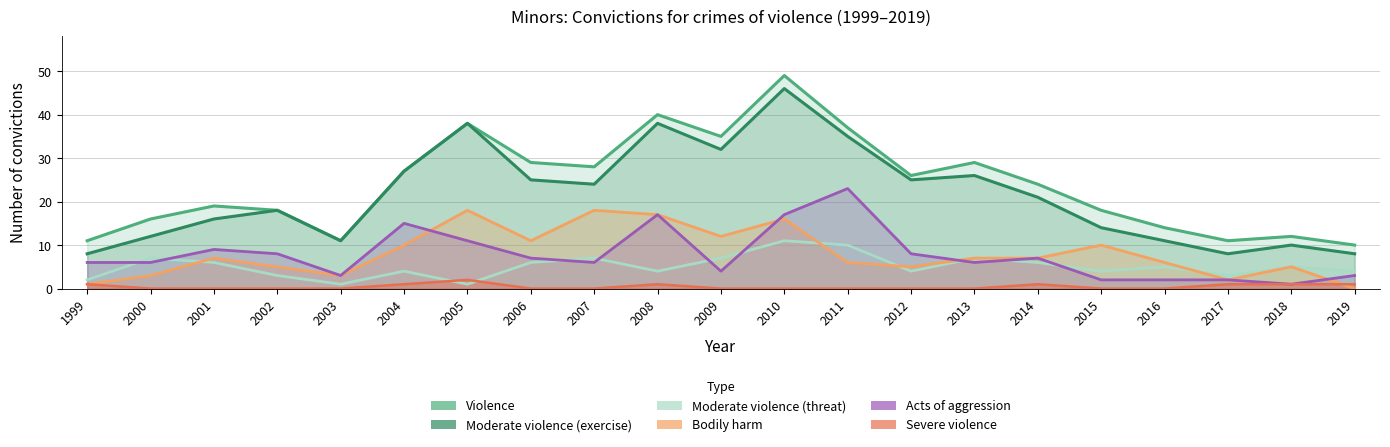

What is the total value across all series at 2013?

75